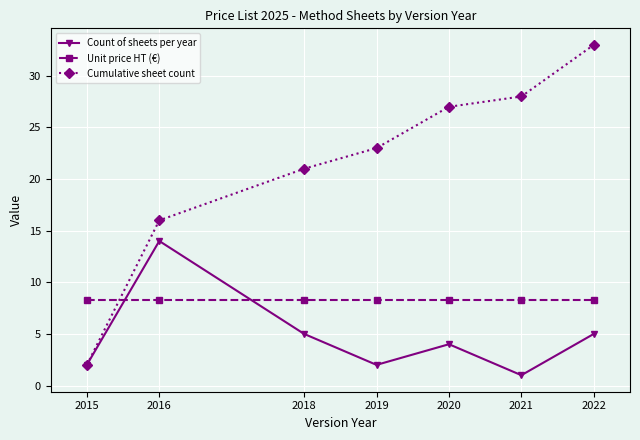

Read the Cumulative sheet count value at 2021.

28.0